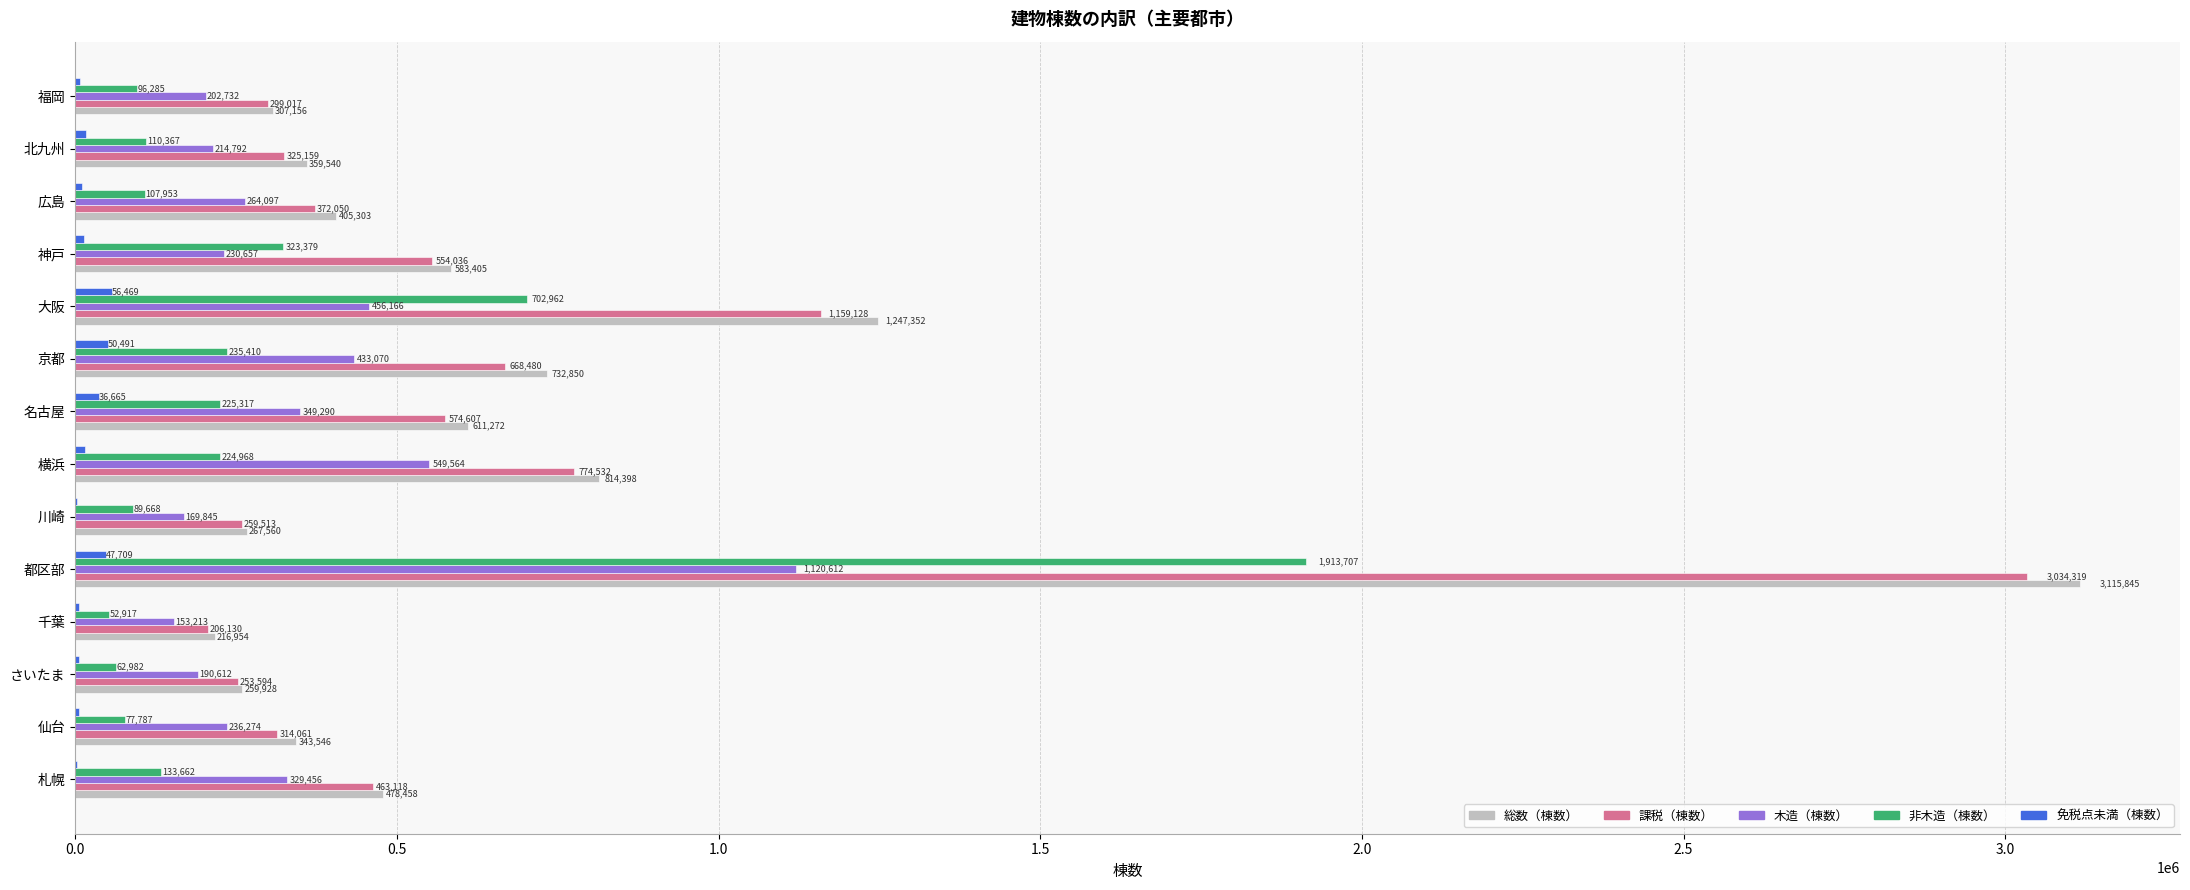

What is the total value across all series at 川崎?

790019